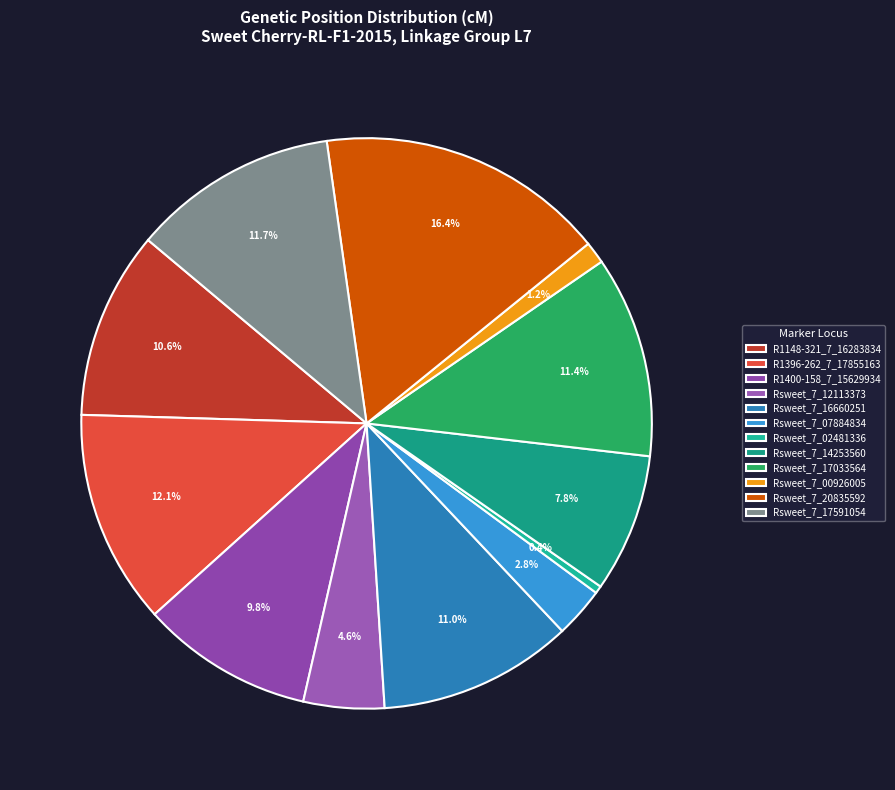

How many slices are in this pie chart?

12